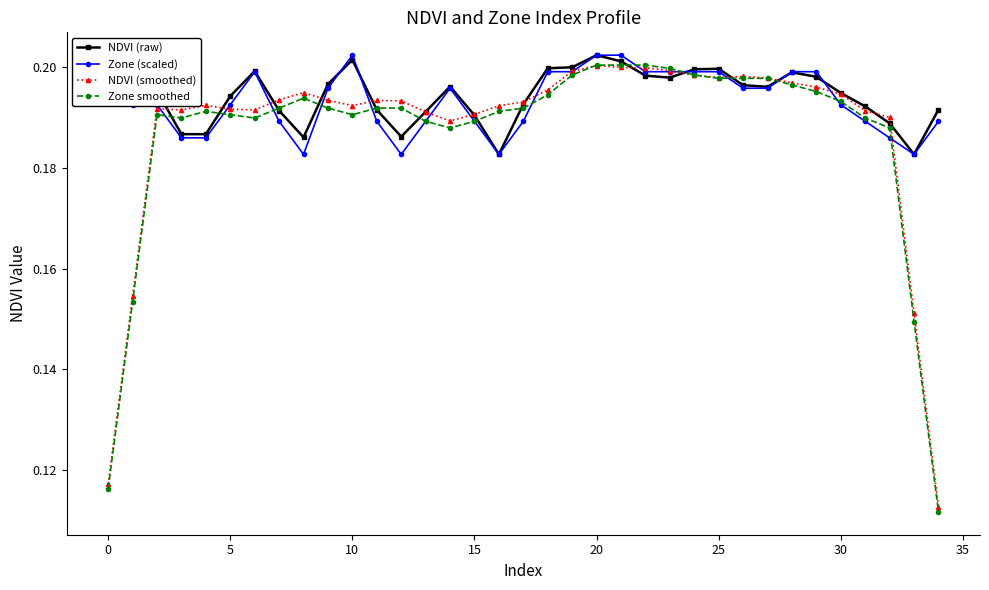

Count the NDVI (smoothed) values in the range 0 to 1.

35